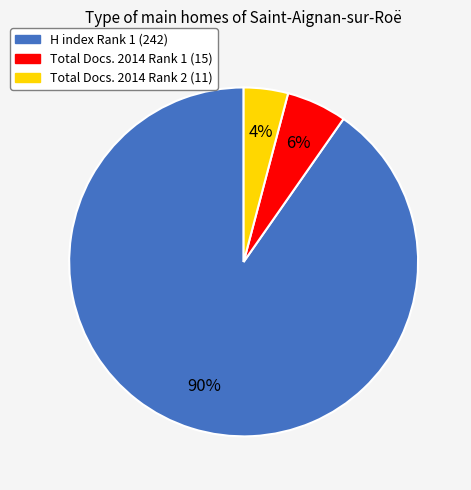

To the nearest percent, what is the difference between the largest and smallest slice percentages?

86%